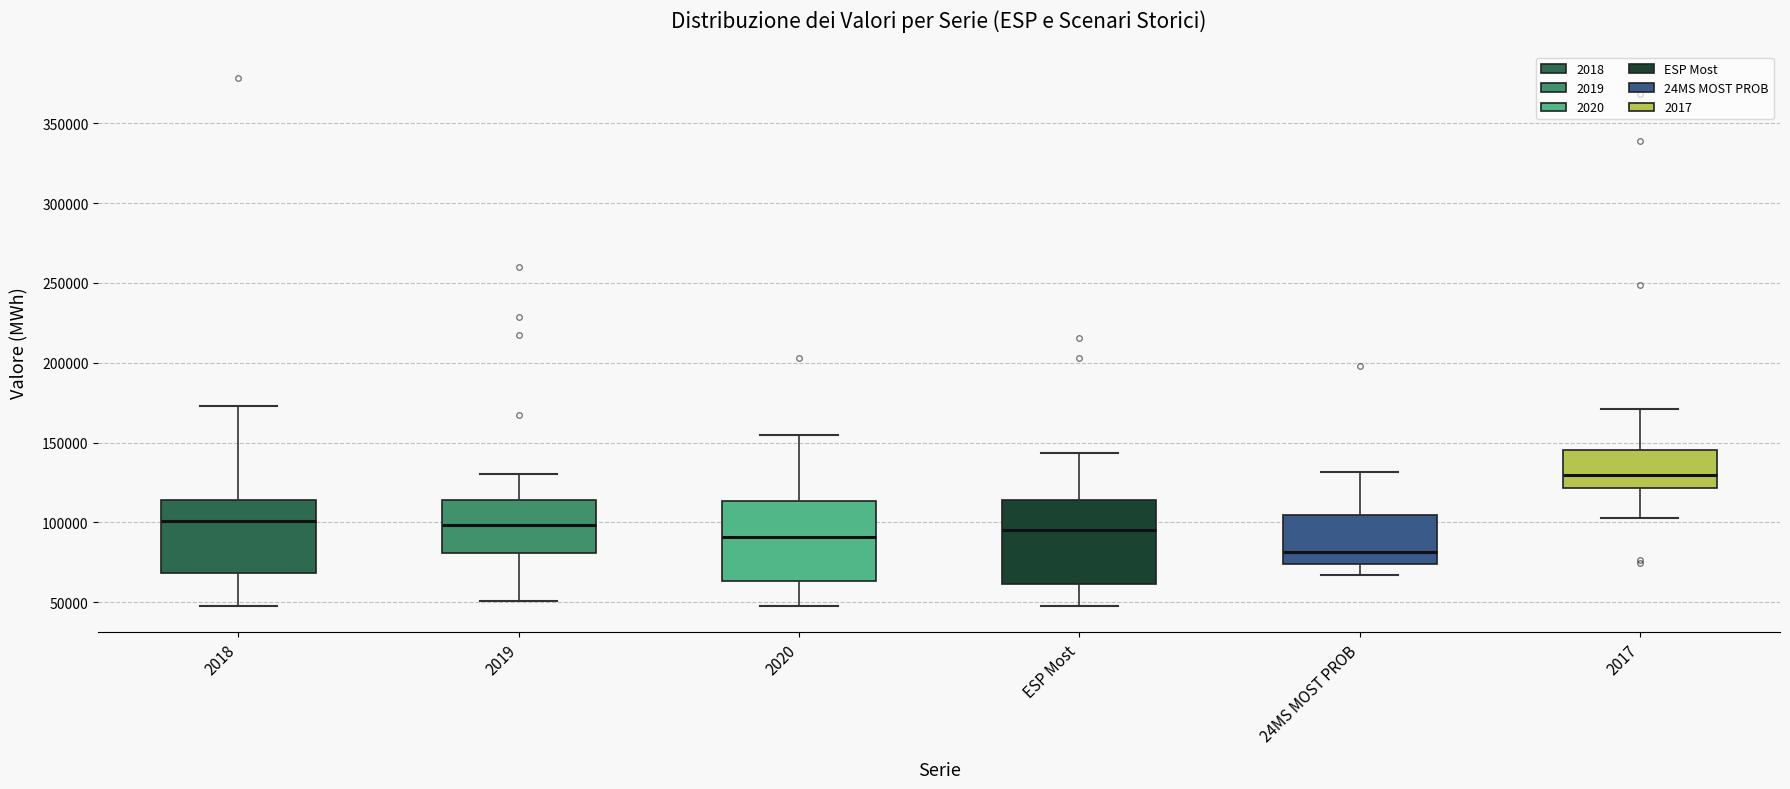

Which box's median line is the highest?

2017